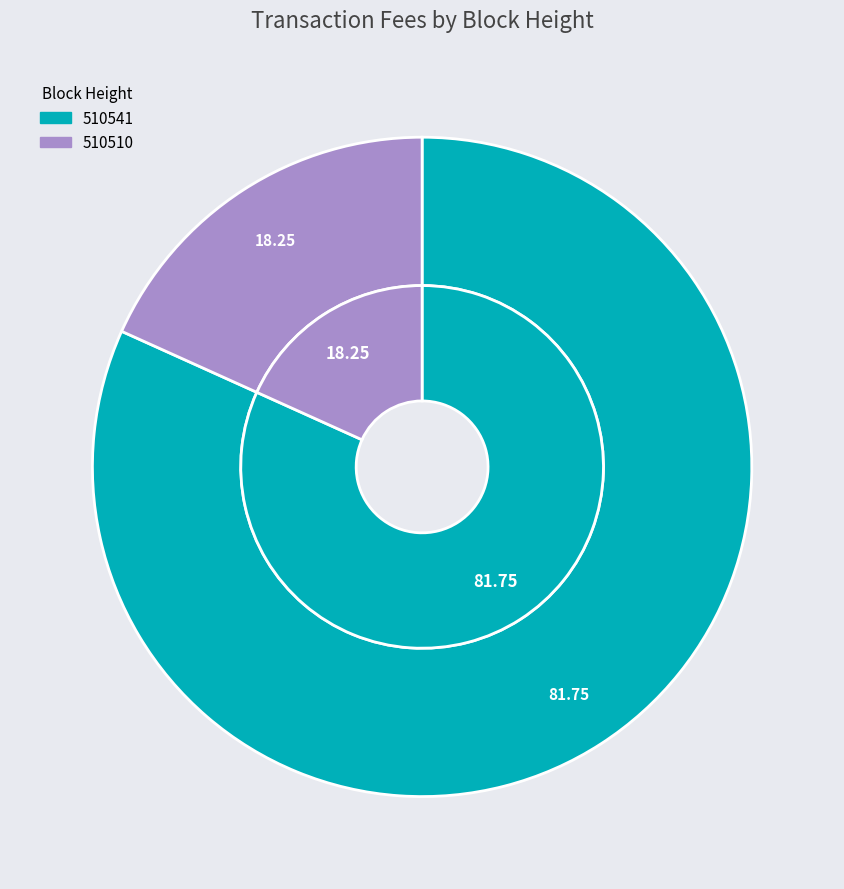

True or false: 510541 accounts for 74% of the total.

False